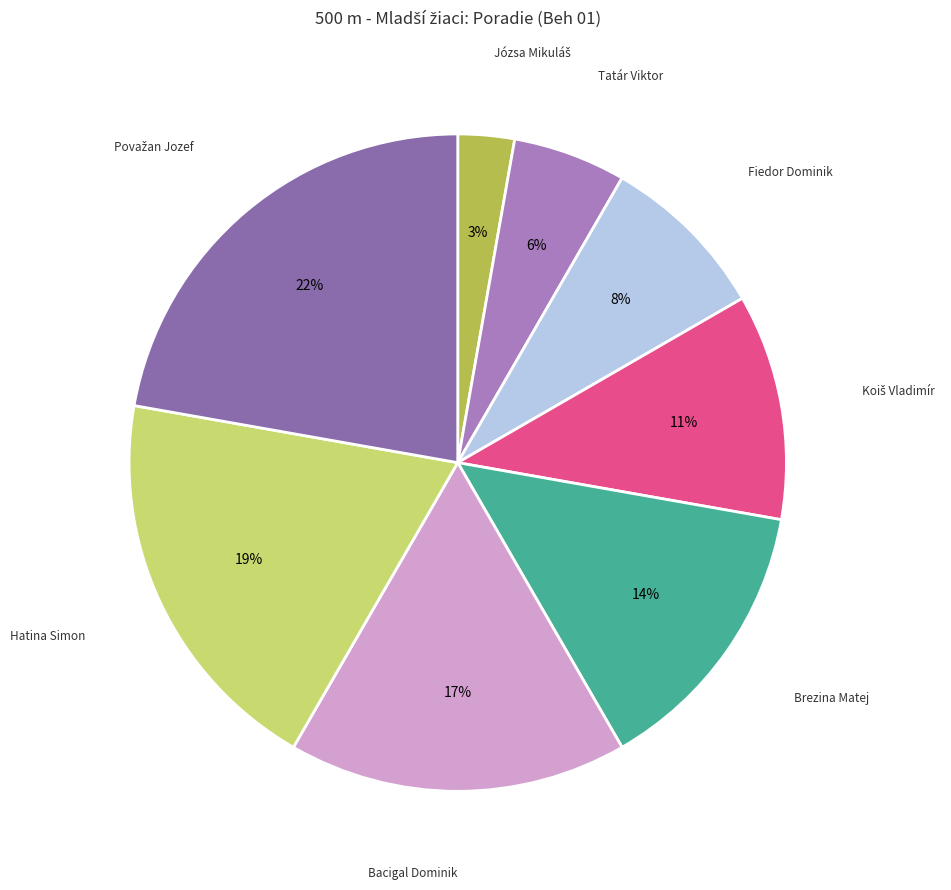

How many segments does this pie chart have?

8